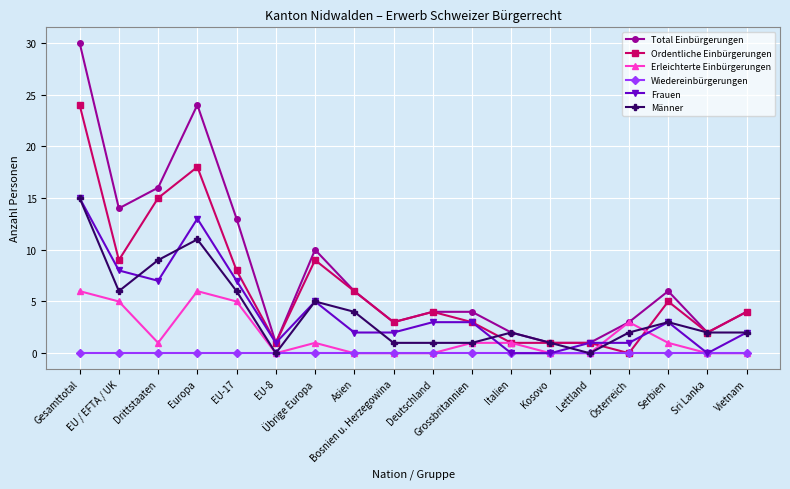

Is it true that Ordentliche Einbürgerungen equals 6 at Vietnam?

False